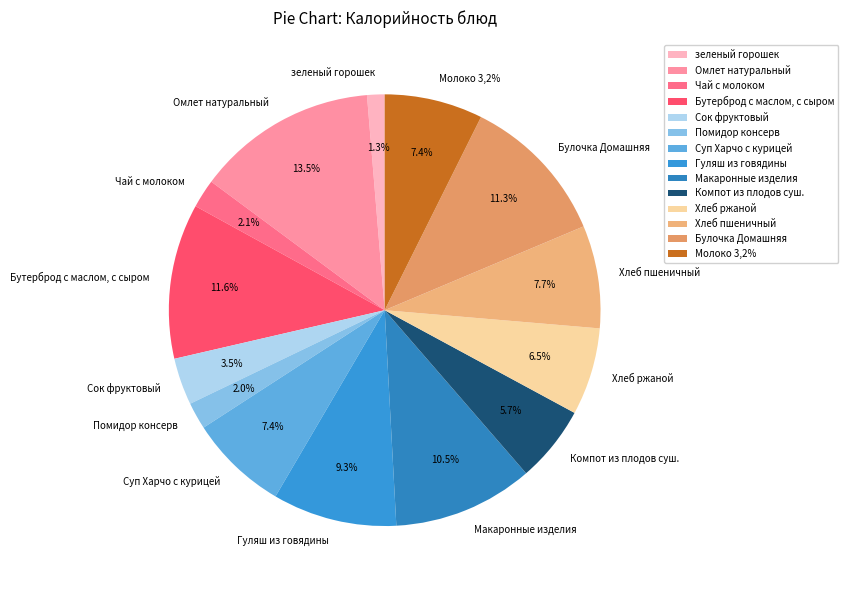

True or false: Булочка Домашняя accounts for 23% of the total.

False